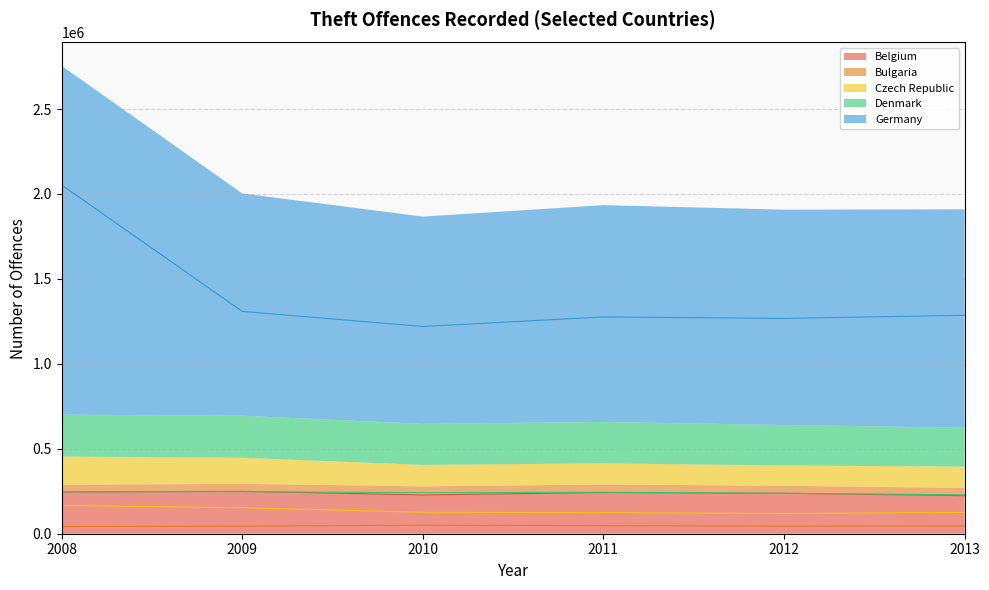

Which label corresponds to the smallest value in the chart?

2008